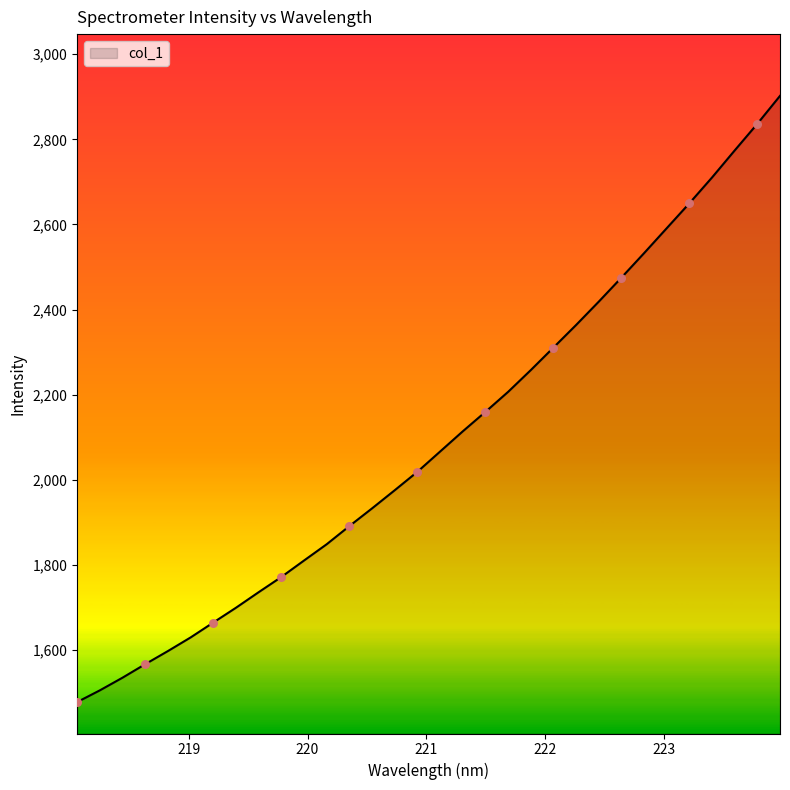

What is the greatest value displayed?

2902.2